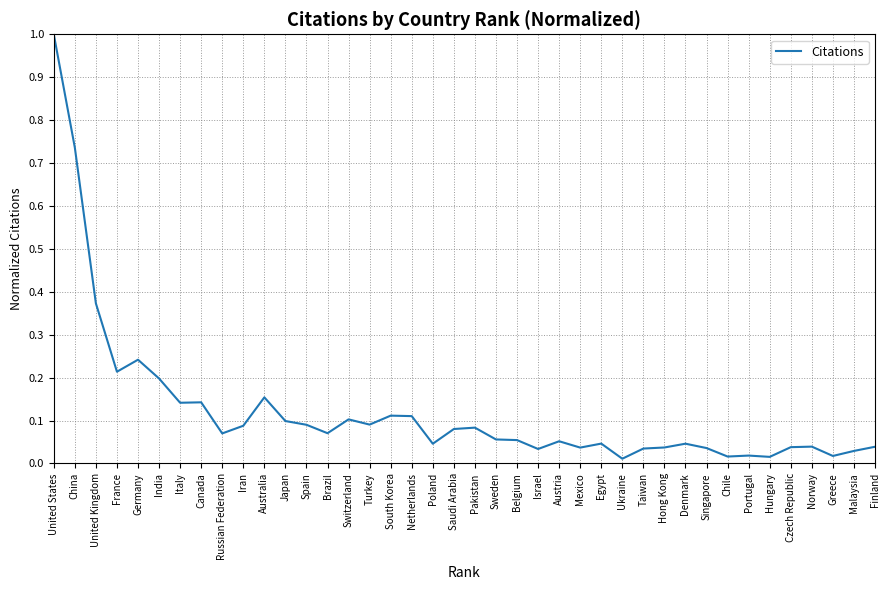

How many categories are shown in the chart?

40